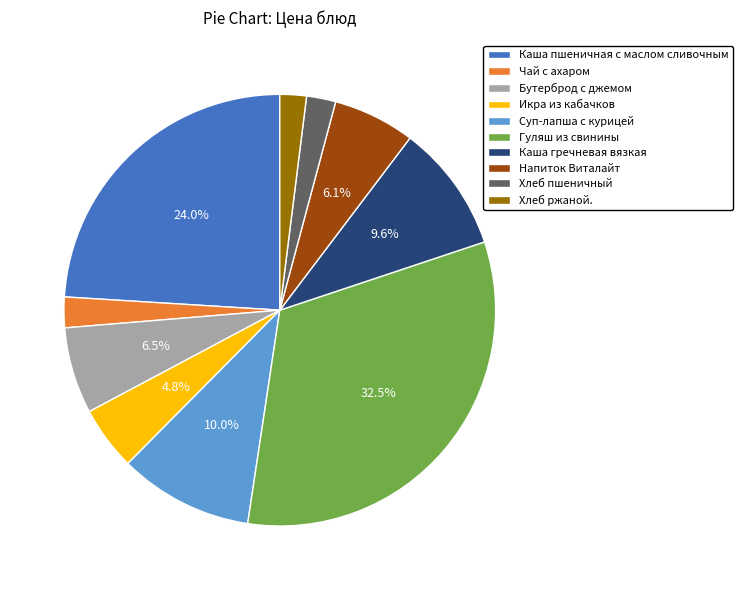

Is there a majority slice in this chart?

No